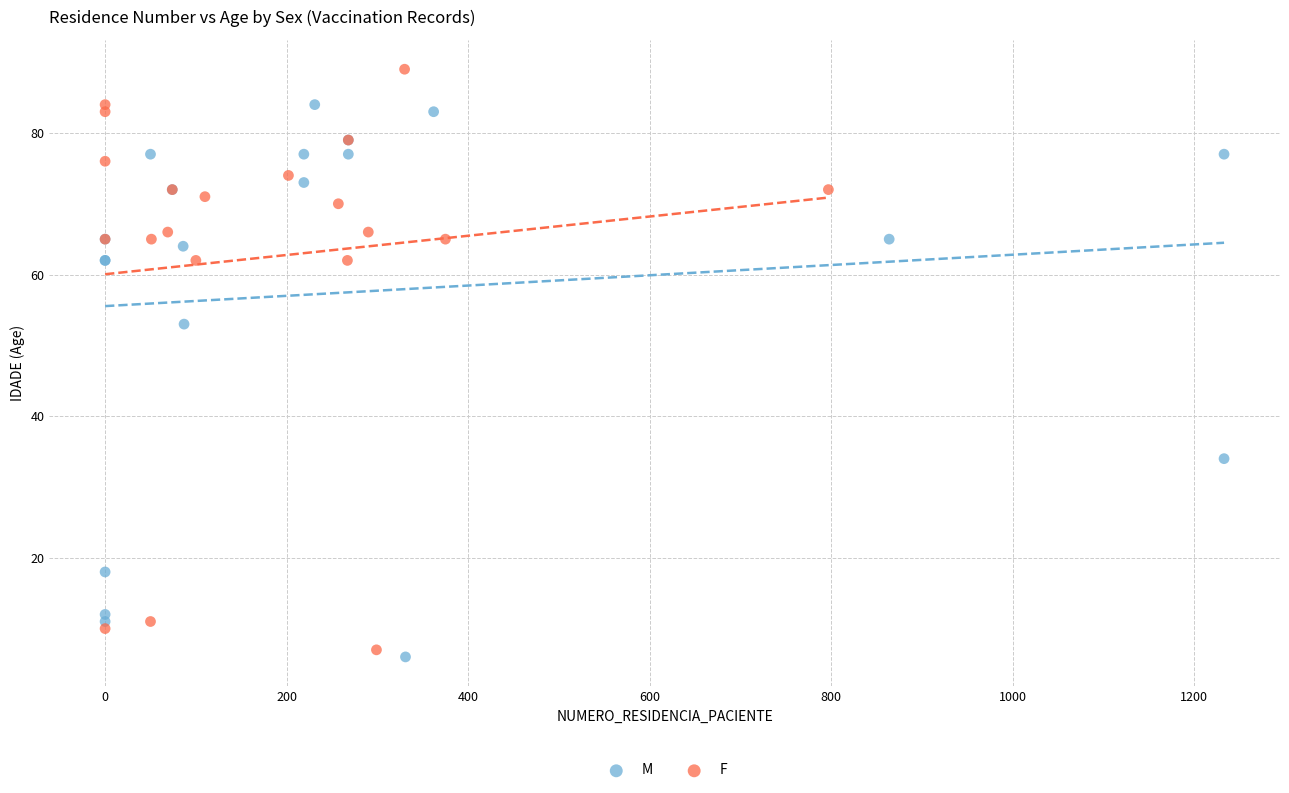

Which series reaches the minimum Y coordinate?

M